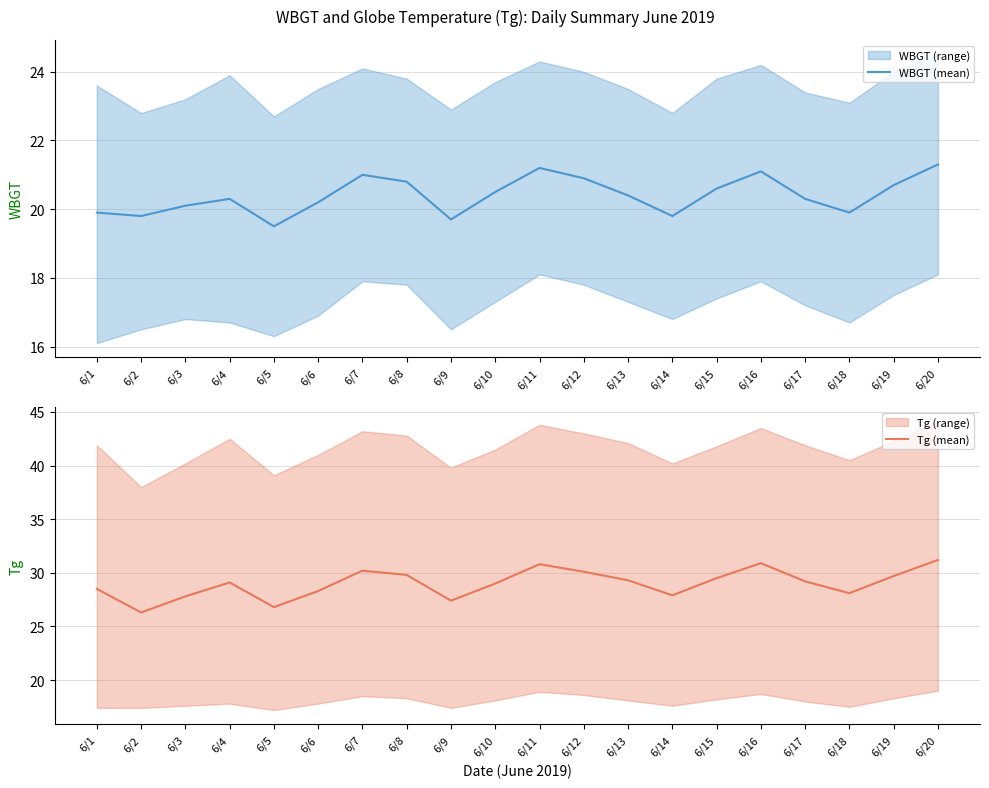

List the labels in order of WBGT (mean) value, largest first.

6/20, 6/11, 6/16, 6/7, 6/12, 6/8, 6/19, 6/15, 6/10, 6/13, 6/4, 6/17, 6/6, 6/3, 6/1, 6/18, 6/2, 6/14, 6/9, 6/5